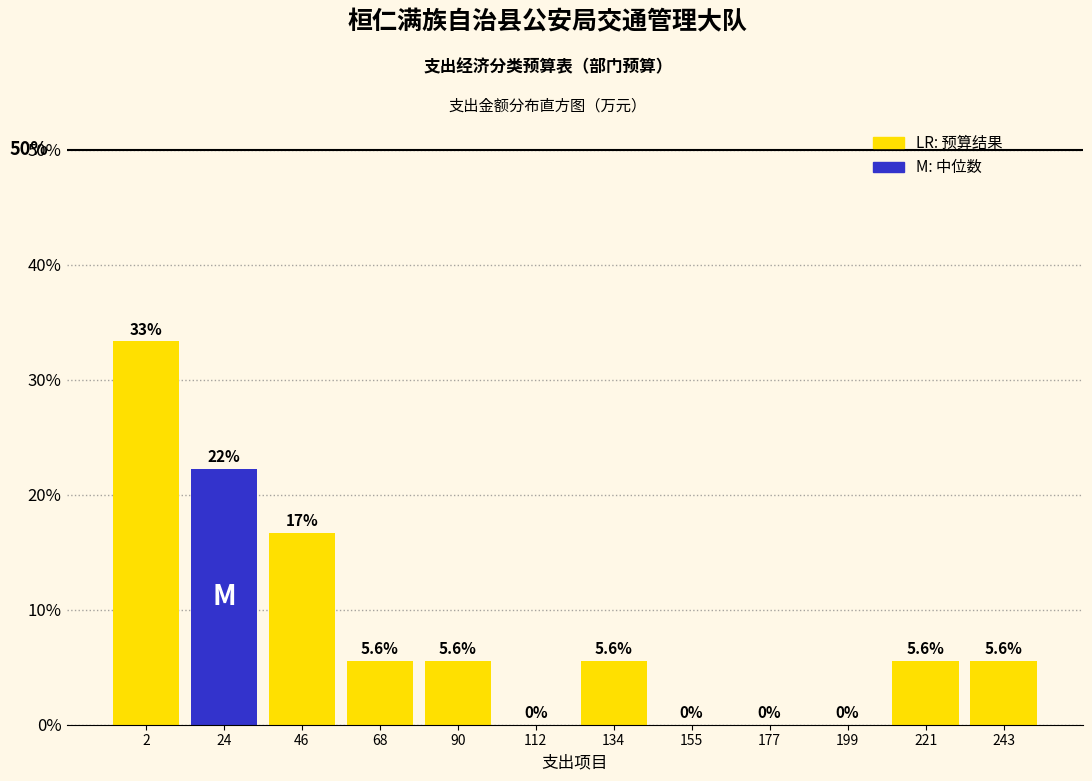

Are the bars horizontal?

No